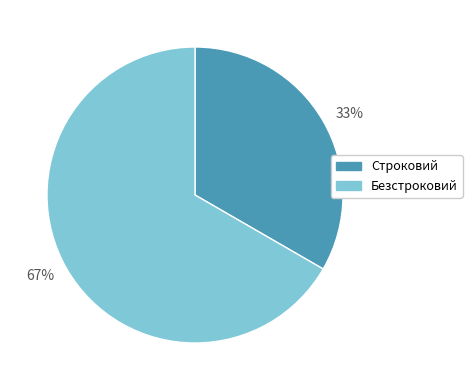

To the nearest percent, what is the average slice percentage?

50%